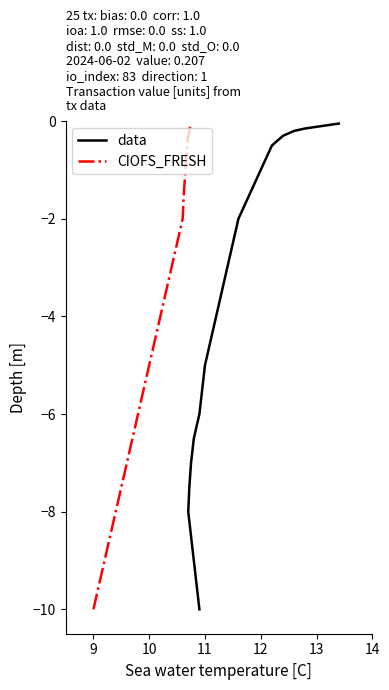

How many categories are shown in the chart?

25